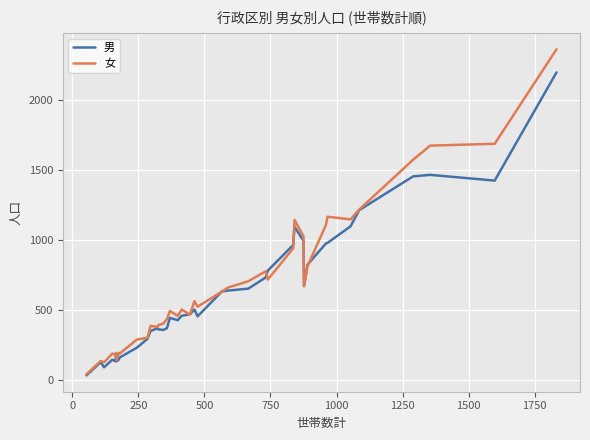

In 女, how many points are higher than both neighbors (excluding endpoints)?

11